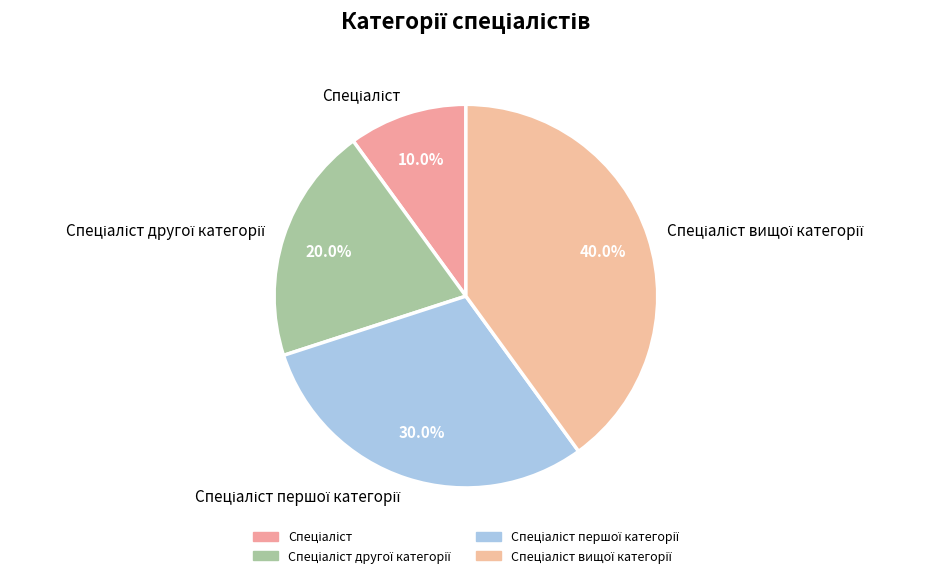

Count the number of slices in the pie.

4